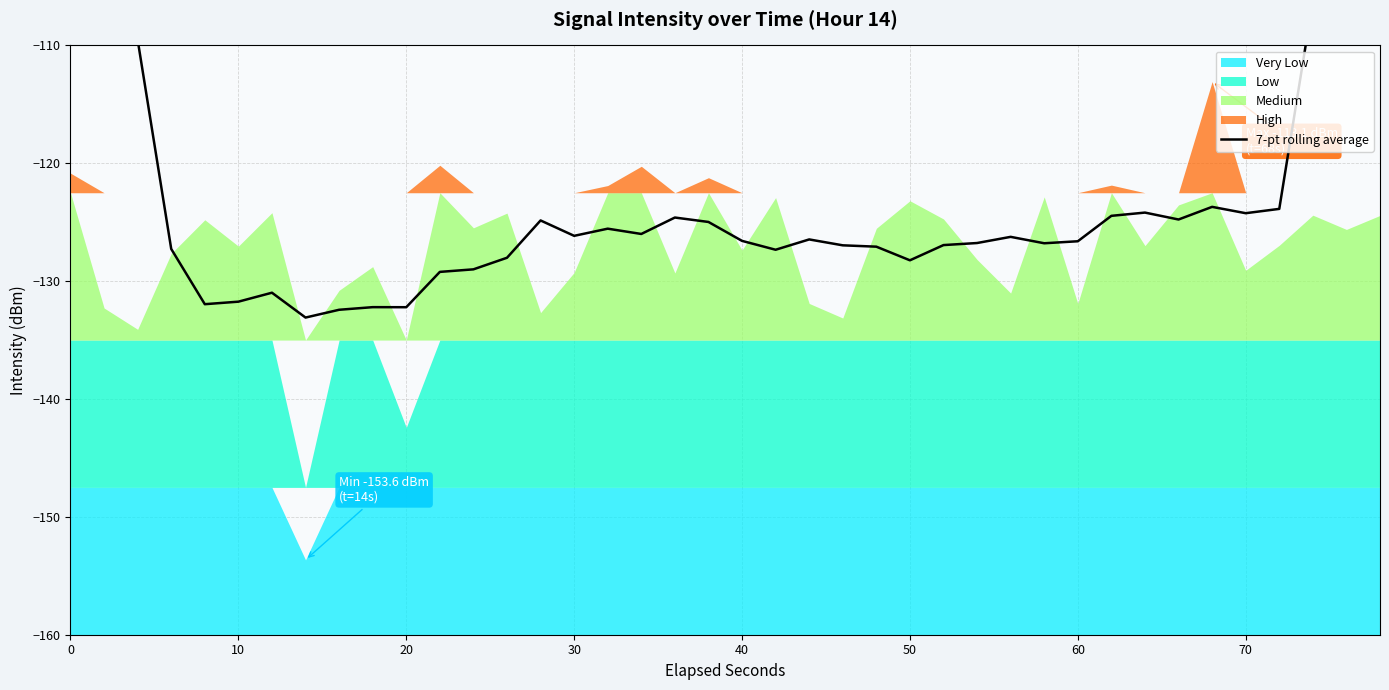

The value at 18 is -198.2. True or false?

False